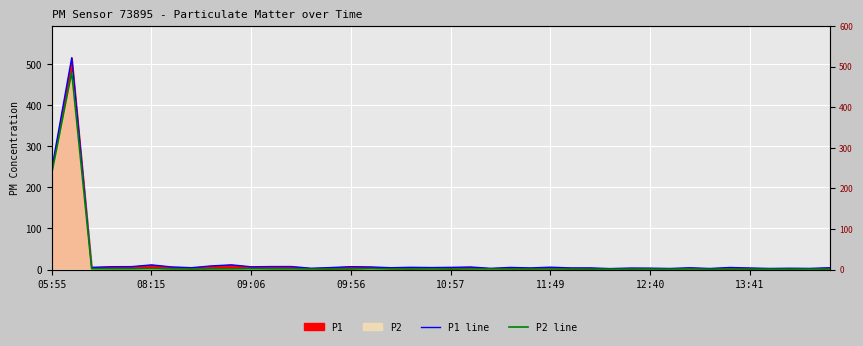

Between 31 and 39, which series saw the biggest shift?

P1 line